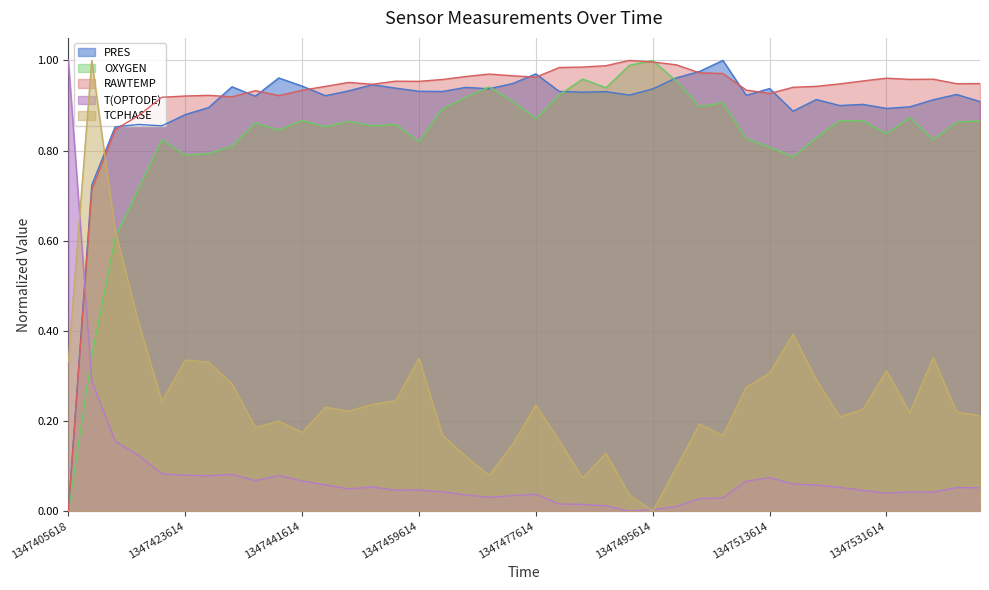

Which has a higher value, 1347488414 or 1347499214?

1347499214